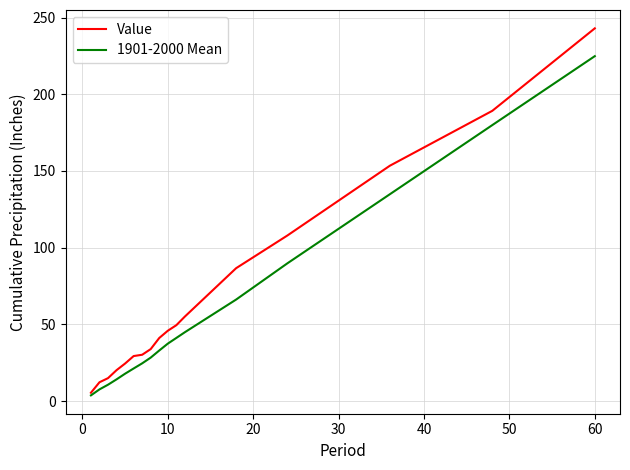

Is this an area chart (filled region under the line)?

No